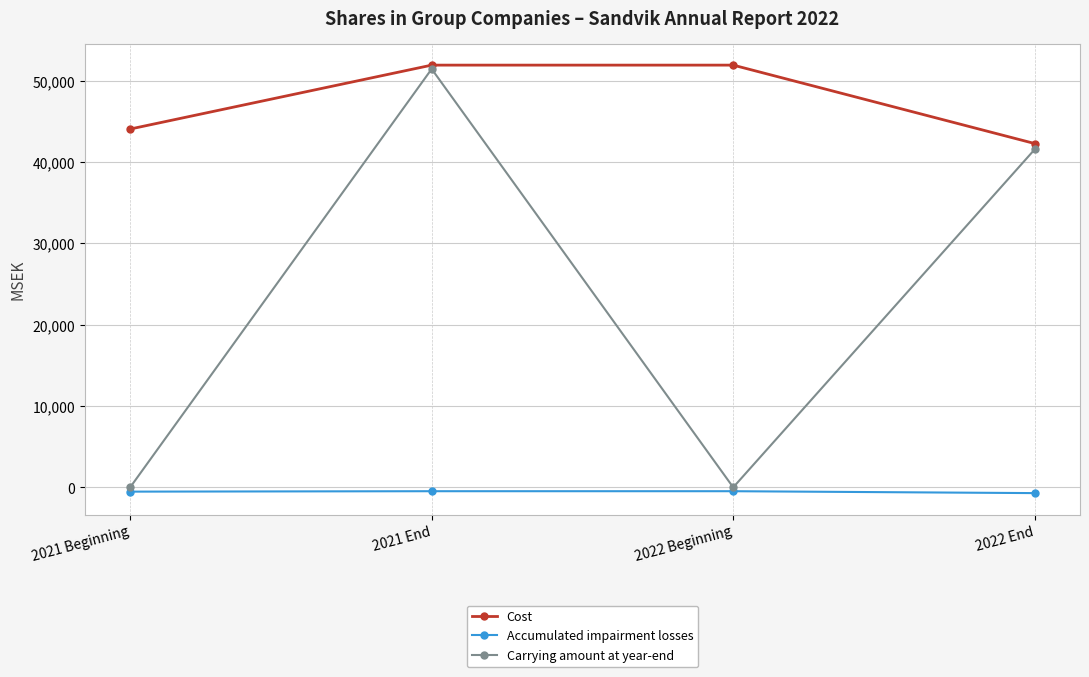

True or false: Accumulated impairment losses and Cost intersect in this chart.

False